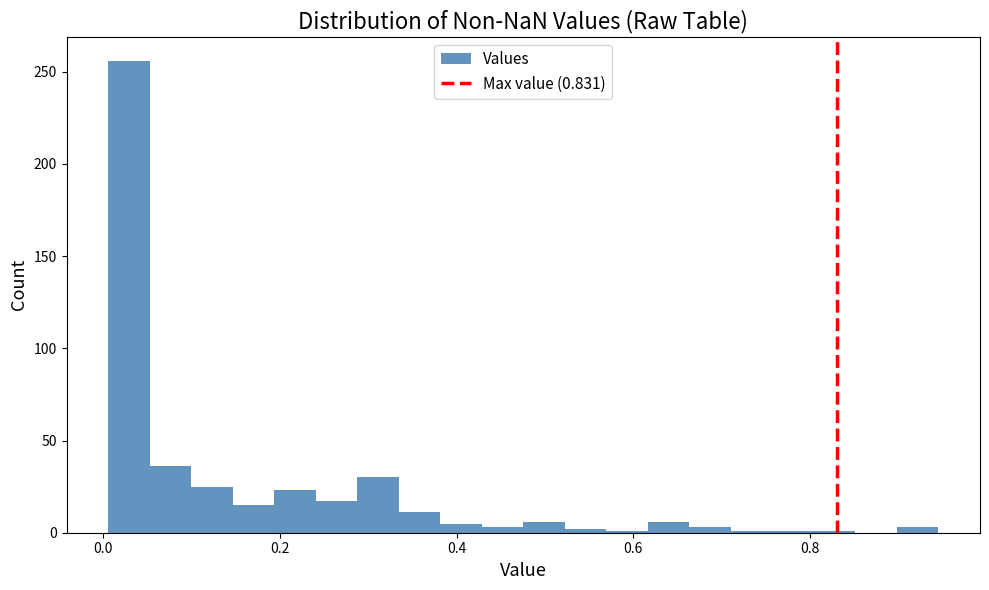

Read against the x-axis, roughly where is the centre of the tallest bar?

0.02